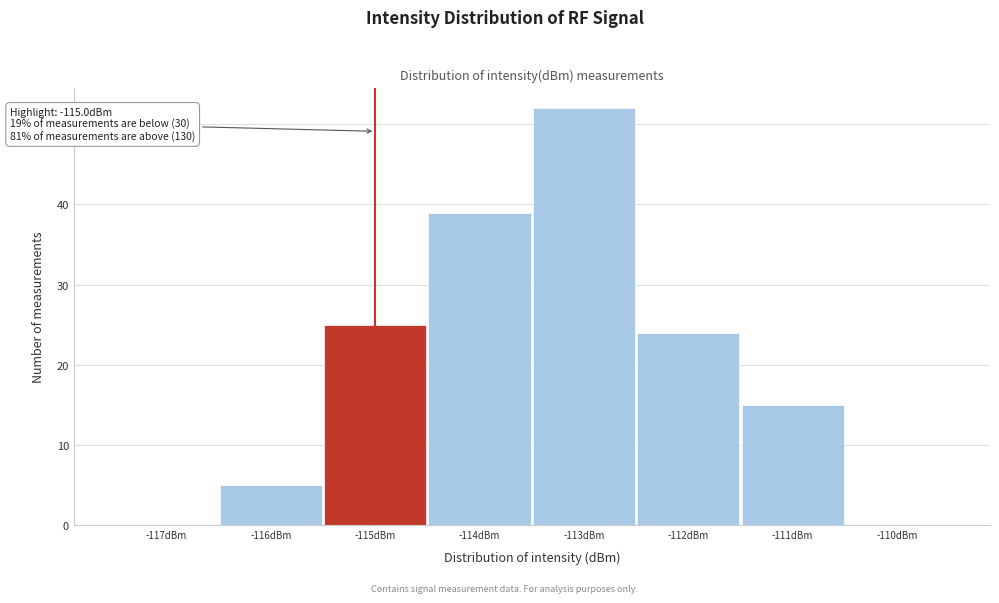

Over which range of the x-axis is the bar tallest?

-113.5 to -112.5